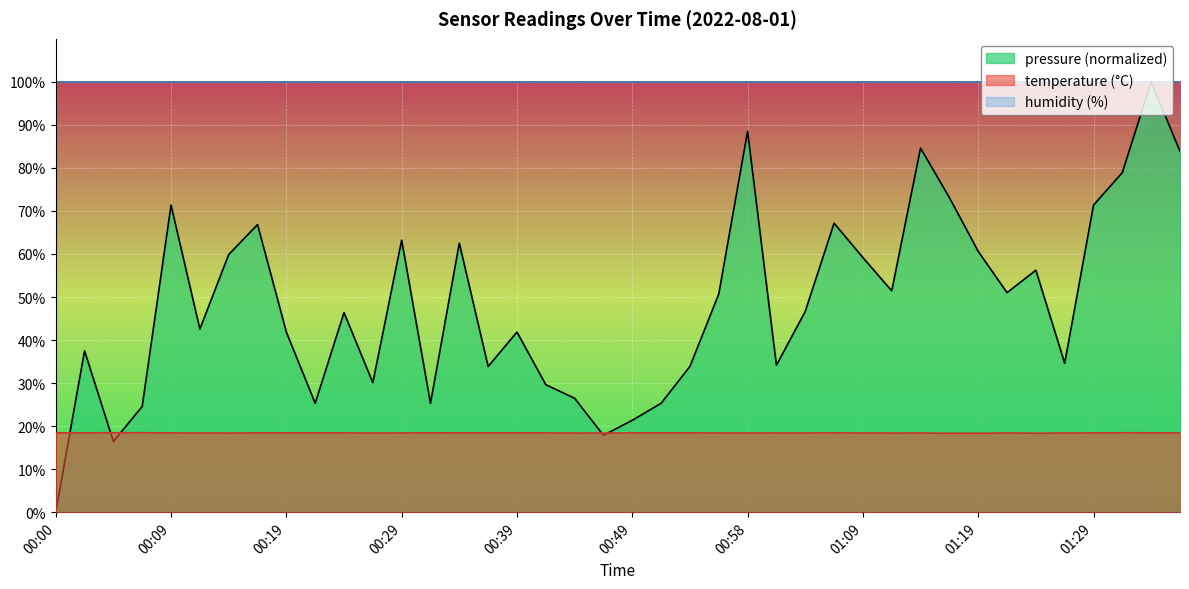

Rank the categories by value from lowest to highest.

01:16, 01:19, 01:24, 00:14, 00:44, 01:11, 00:46, 01:14, 01:27, 00:12, 00:27, 00:58, 01:22, 00:29, 00:56, 01:01, 01:03, 01:09, 00:09, 00:24, 00:36, 00:41, 00:49, 00:54, 01:06, 01:29, 01:37, 00:17, 00:19, 00:22, 00:31, 00:39, 00:51, 00:00, 00:02, 00:34, 01:34, 00:05, 01:32, 00:07